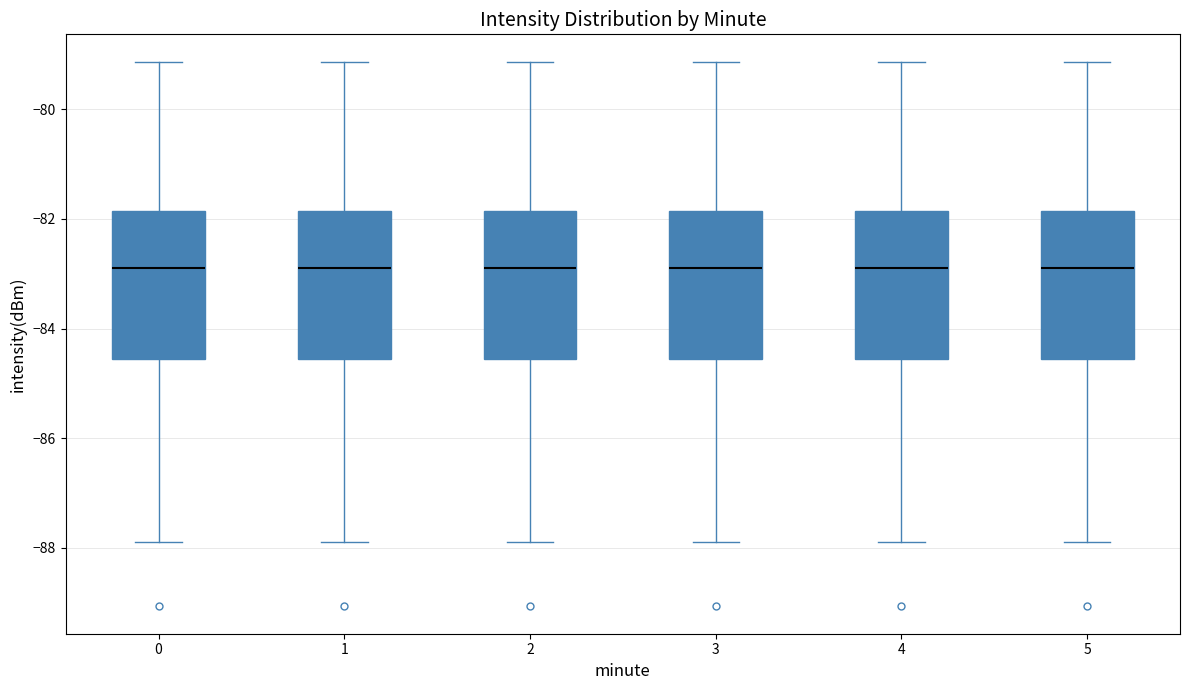

Reading left to right, read every box against the y-axis: the position of its median line, the range the box covers, and the ends of its whiskers. The values are not printed on the chart, so give them approximately, as read against the axis.

0: median -82.8, box -84.6 to -81.8, whiskers -87.8 to -79.2
1: median -82.8, box -84.6 to -81.8, whiskers -87.8 to -79.2
2: median -82.8, box -84.6 to -81.8, whiskers -87.8 to -79.2
3: median -82.8, box -84.6 to -81.8, whiskers -87.8 to -79.2
4: median -82.8, box -84.6 to -81.8, whiskers -87.8 to -79.2
5: median -82.8, box -84.6 to -81.8, whiskers -87.8 to -79.2